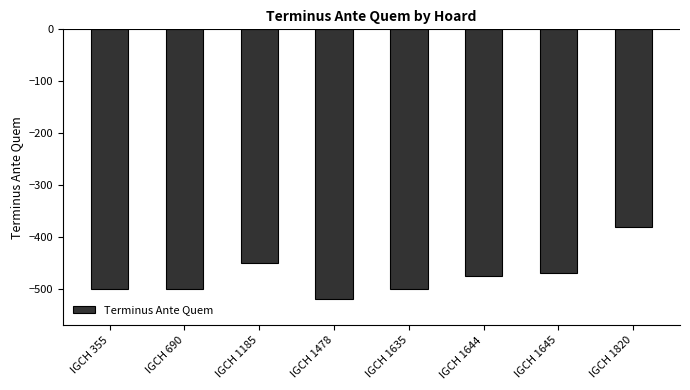

How many series are shown in this chart?

1